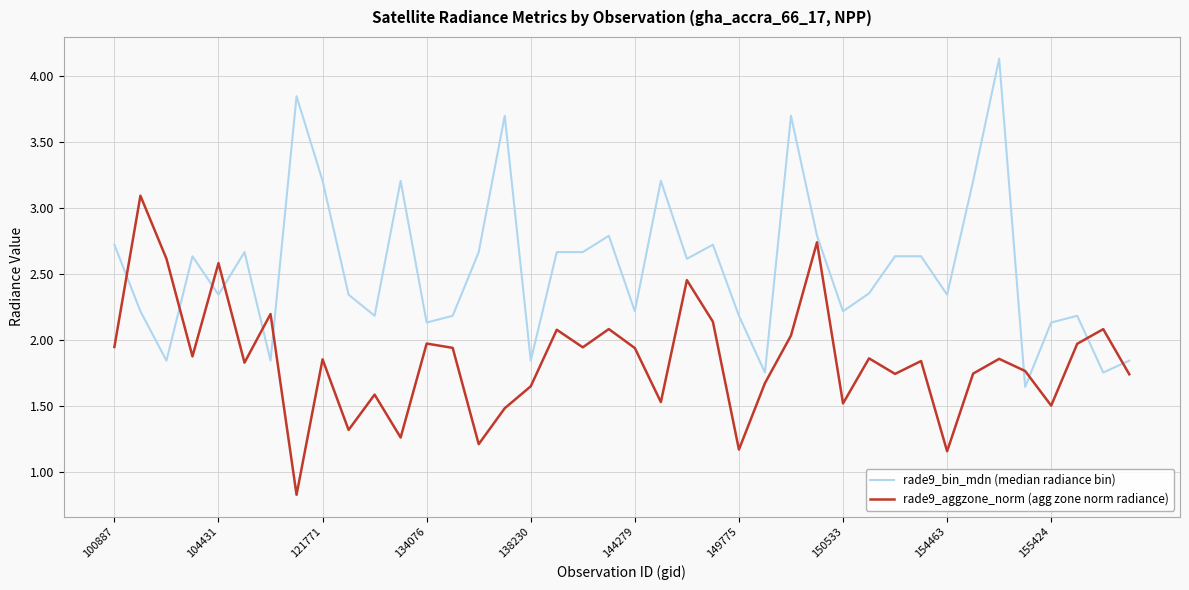

What is the greatest value displayed?

4.1